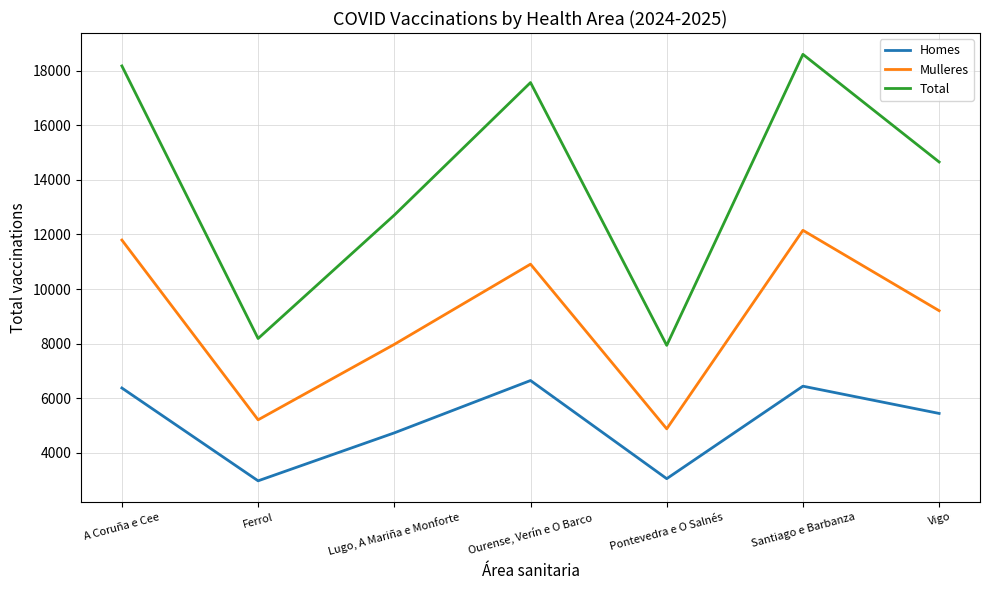

At which label does Mulleres reach its peak?

Santiago e Barbanza